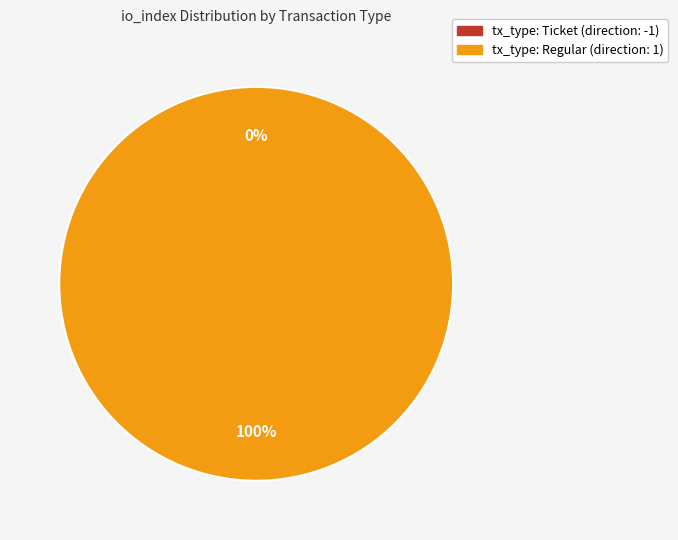

The tx_type: Ticket (direction: -1) slice represents 0% of the pie. True or false?

True